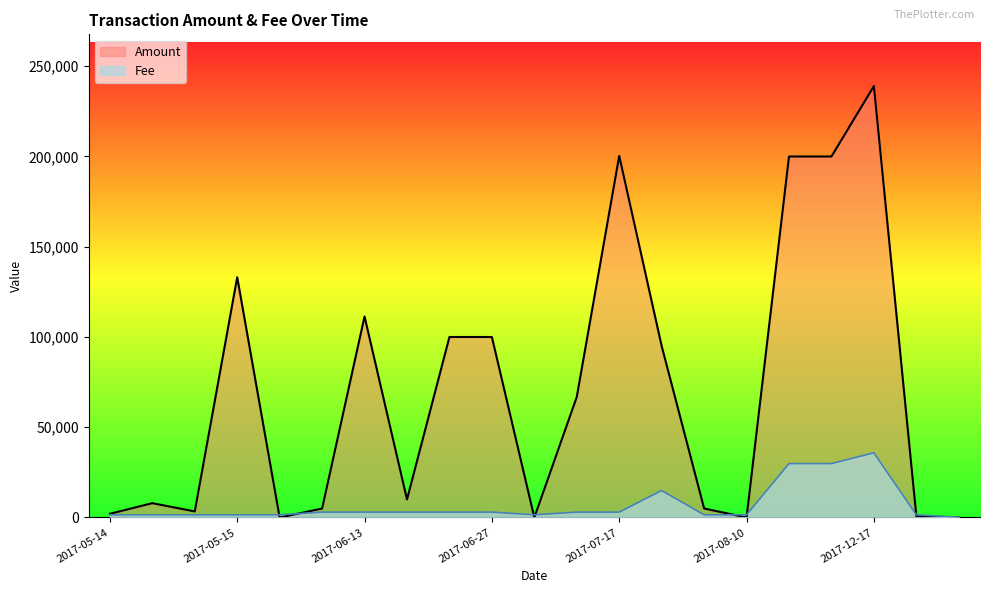

Which series has the largest range (max minus min)?

Amount